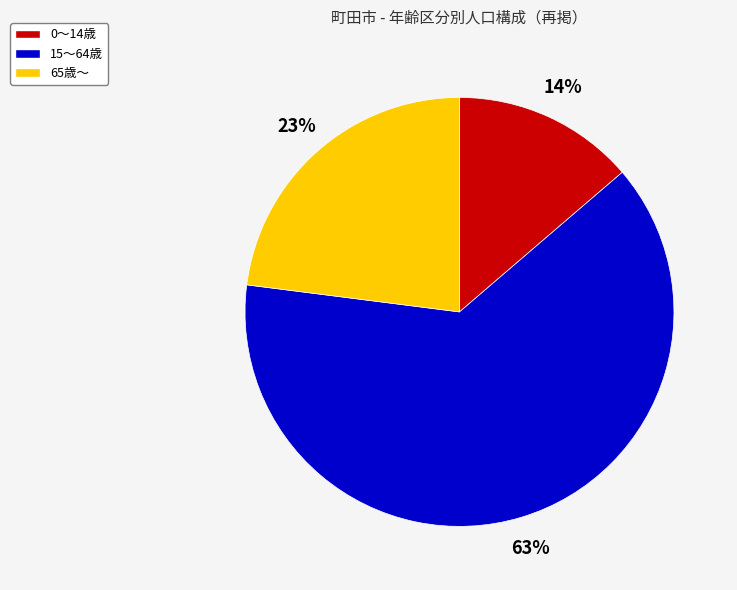

True or false: 15～64歳 accounts for 73% of the total.

False